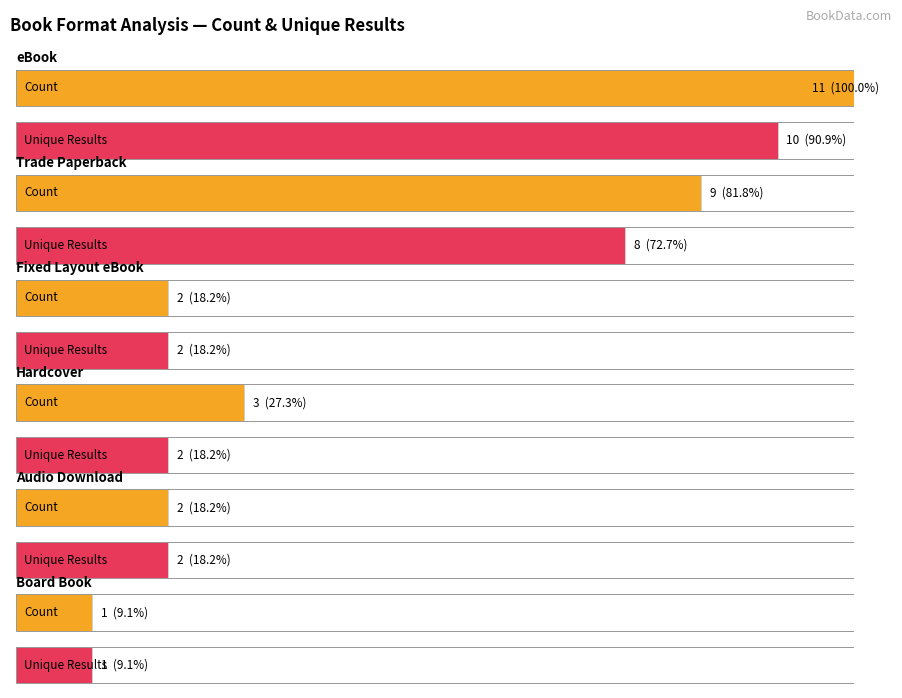

What is the minimum value for Count?

1